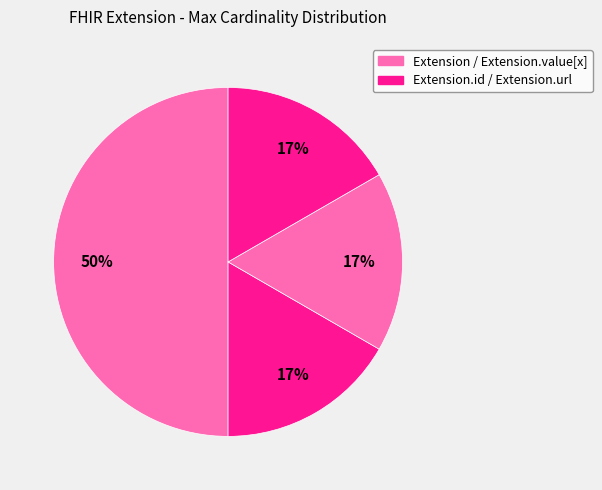

Count the number of slices in the pie.

4